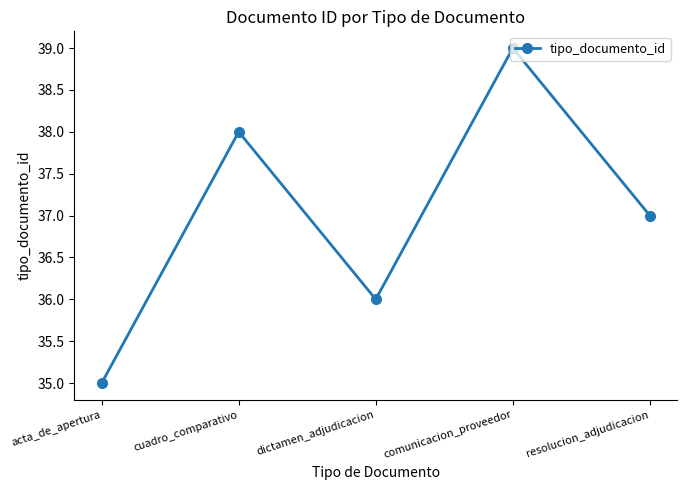

What is the change in value from dictamen_adjudicacion to resolucion_adjudicacion?

+1